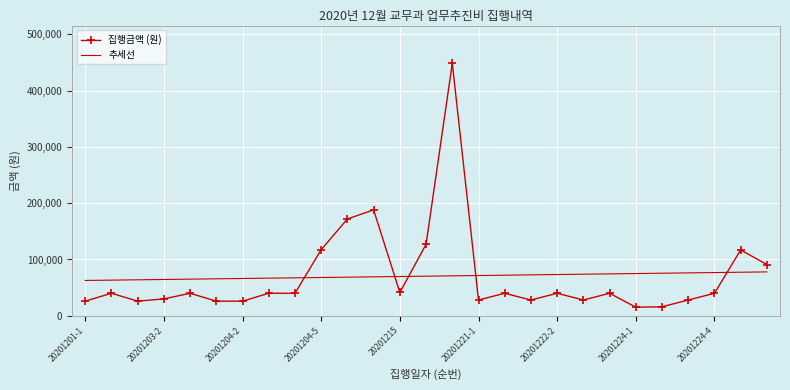

After their last crossing, which series has the higher values: 추세선 or 집행금액 (원)?

집행금액 (원)